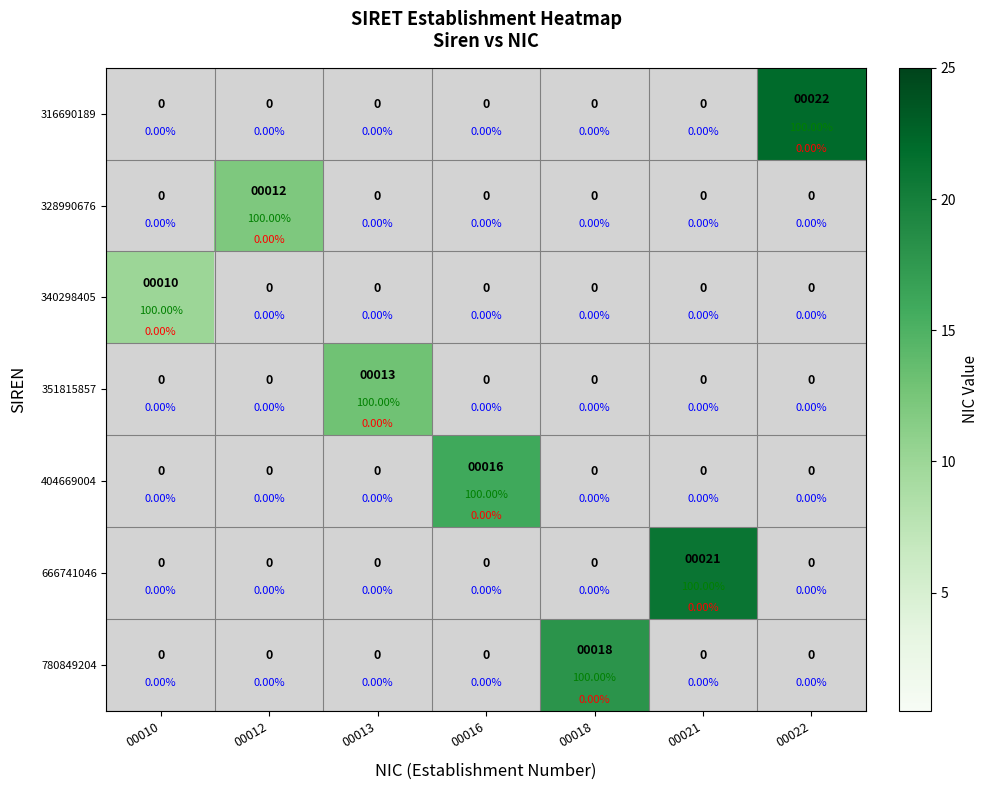

Is it true that 340298405 equals 0 at 00012?

True